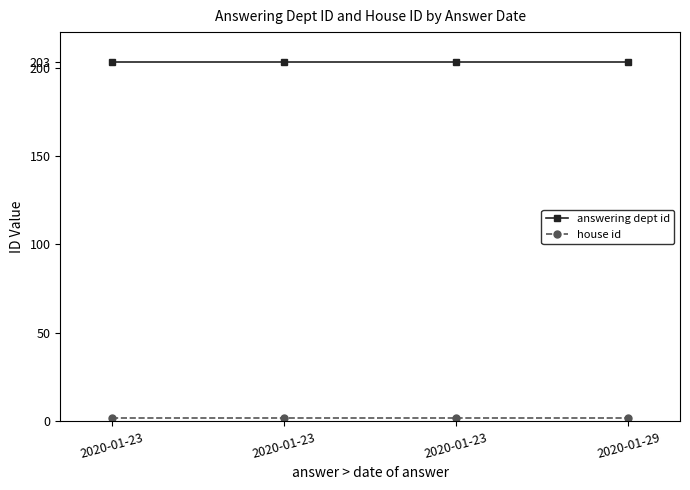

Does the chart have visible grid lines?

No